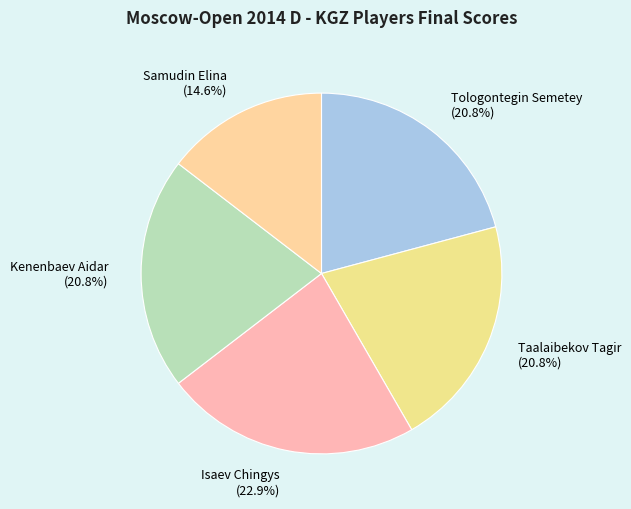

The Kenenbaev Aidar slice represents 13% of the pie. True or false?

False